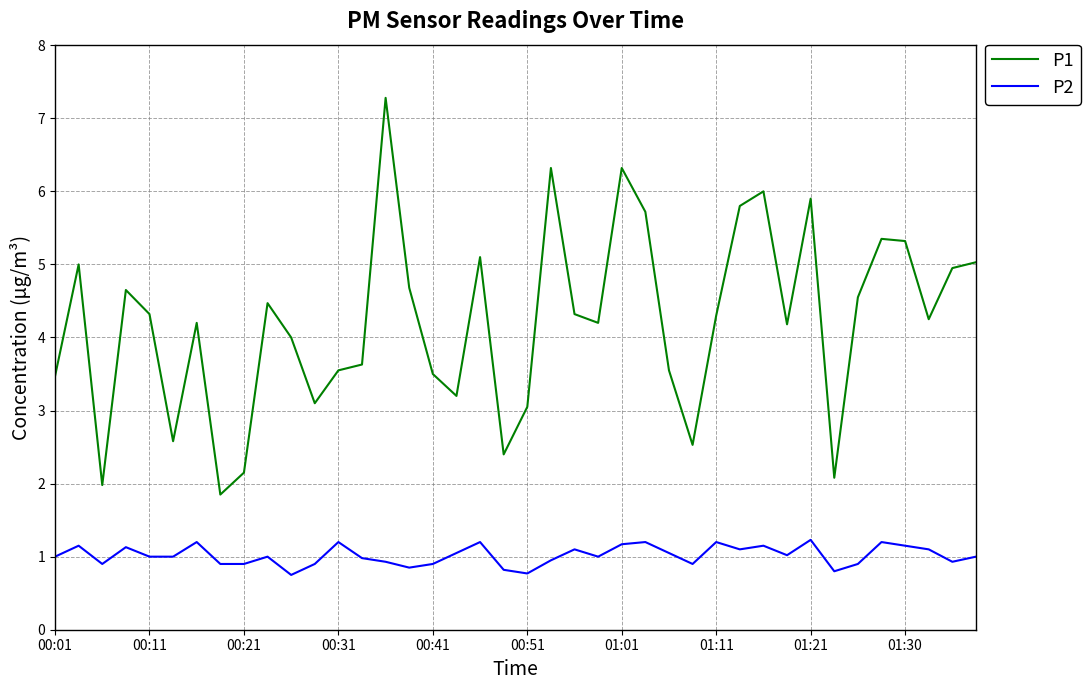

List the series in order of their overall mean, highest first.

P1, P2